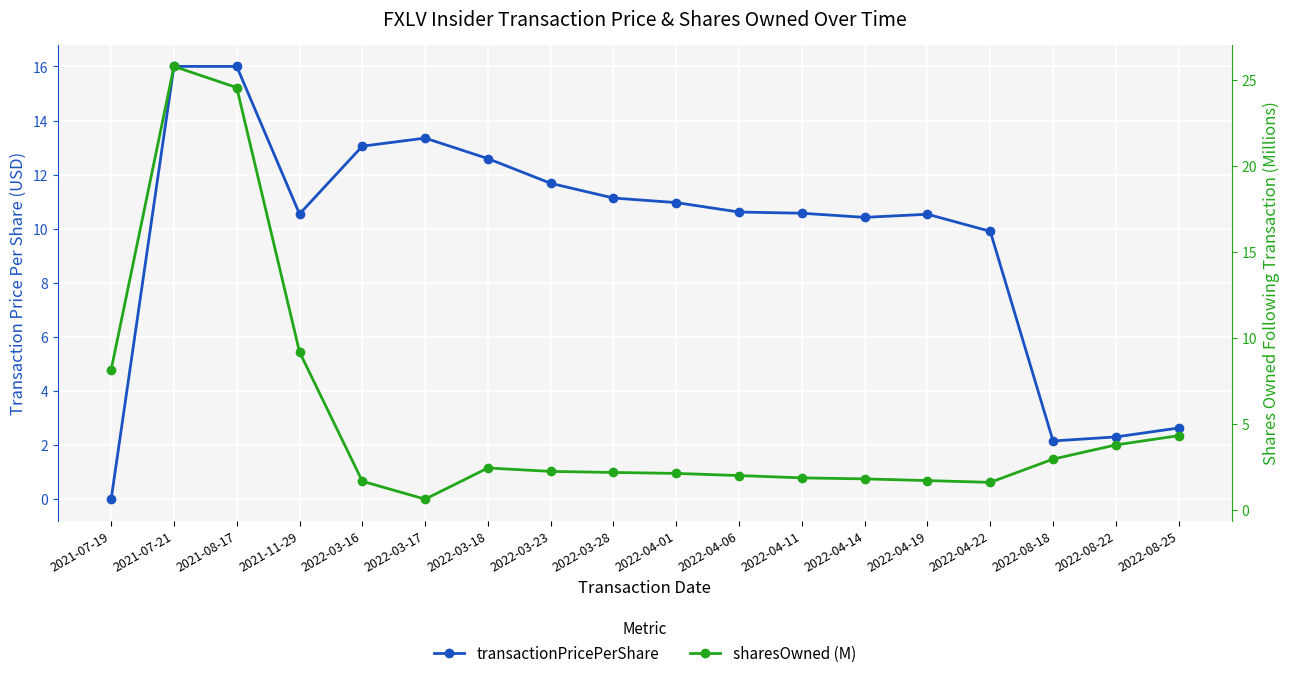

What is the value of the sharesOwned (M) point at the 16th from the left?

3.0